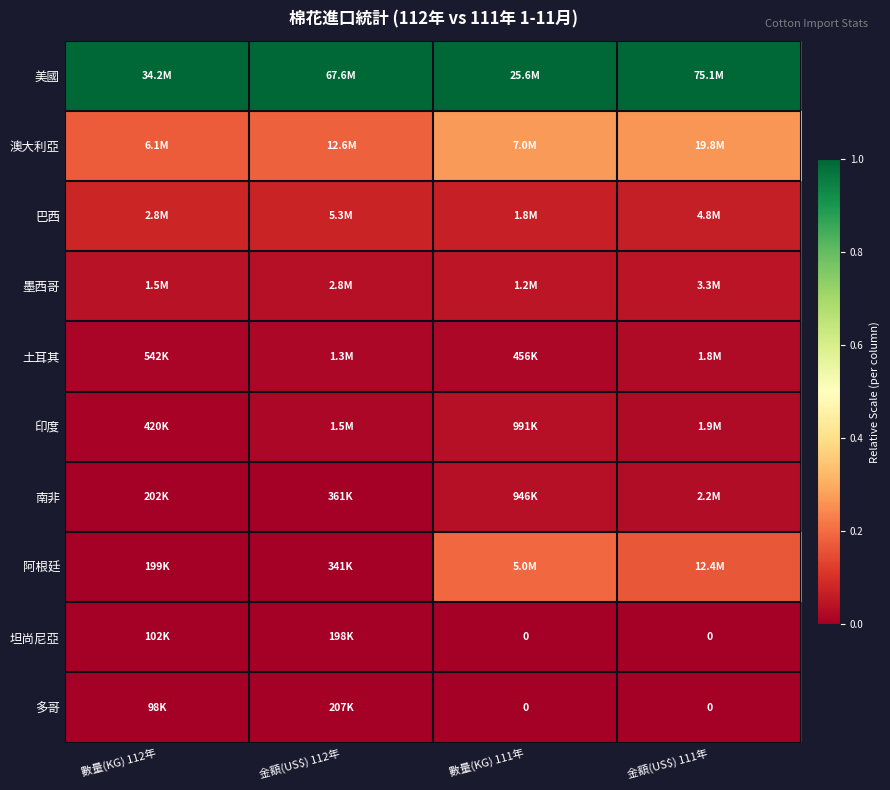

Count the number of data series in this chart.

10